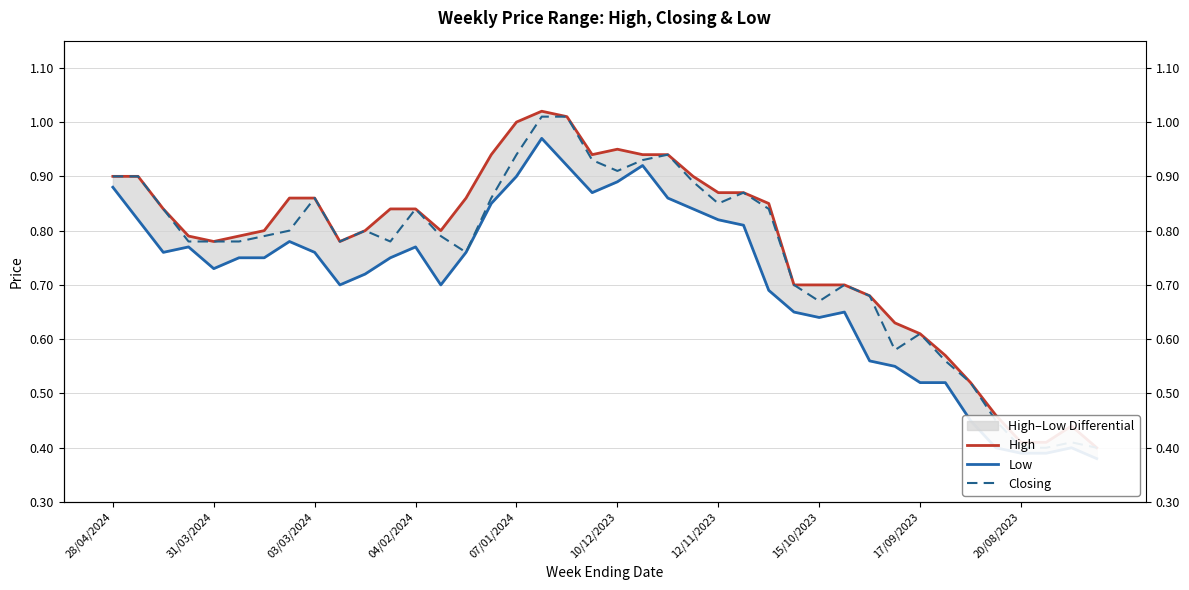

What position from the right is 38?

2